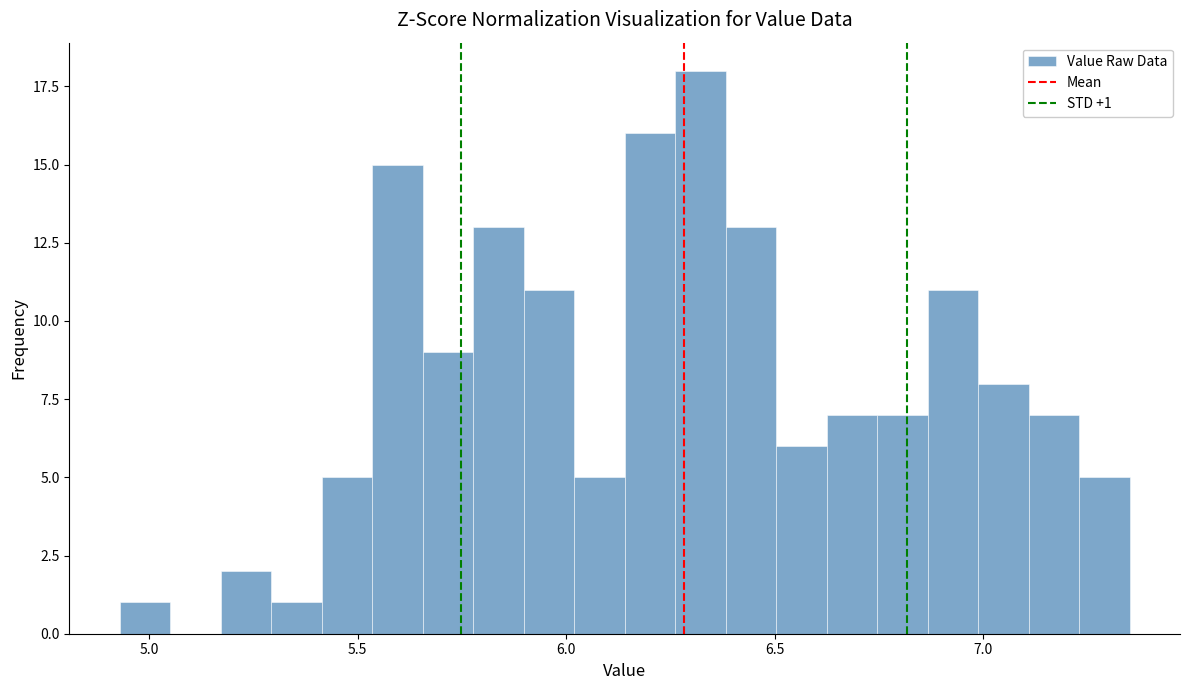

Around what value on the x-axis is the tallest bar? Give the approximate position of its centre, as read against the axis.

6.30